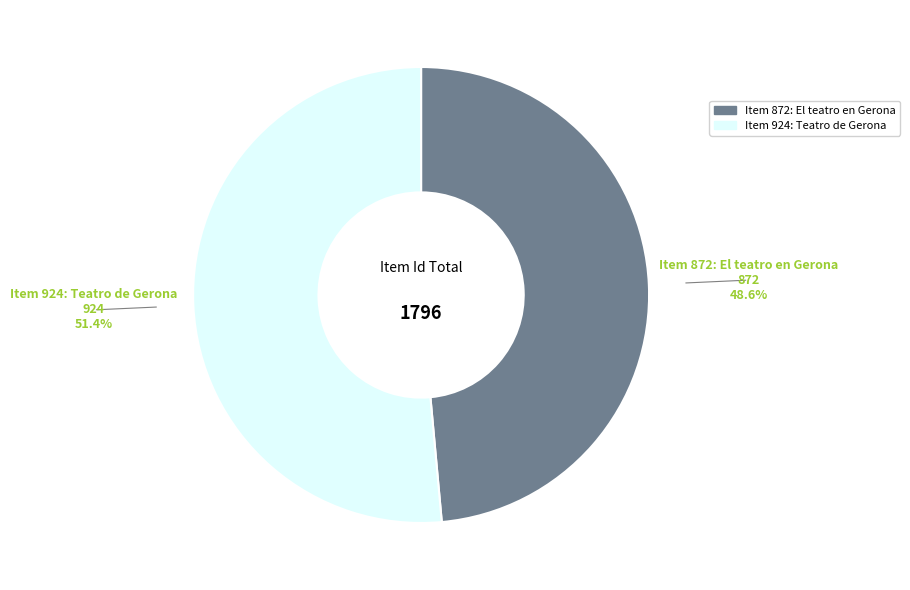

Approximately how many times larger is the value at Item 872: El teatro en Gerona compared to Item 924: Teatro de Gerona?

0.9